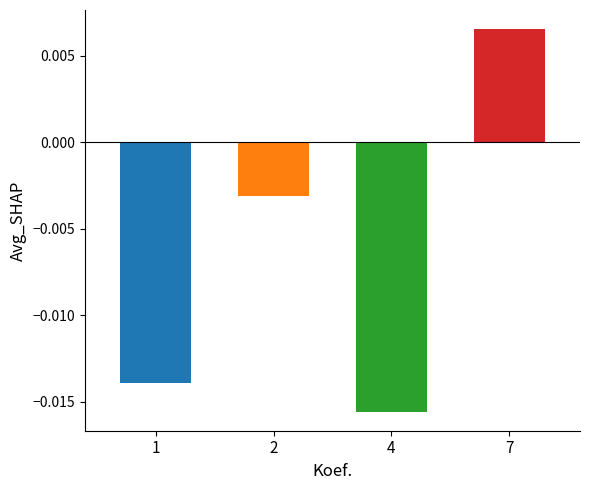

Rank the categories by value from lowest to highest.

4, 1, 2, 7